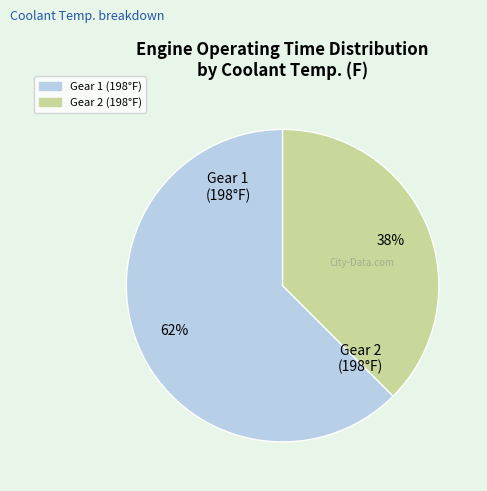

To the nearest percent, what is the average slice percentage?

50%